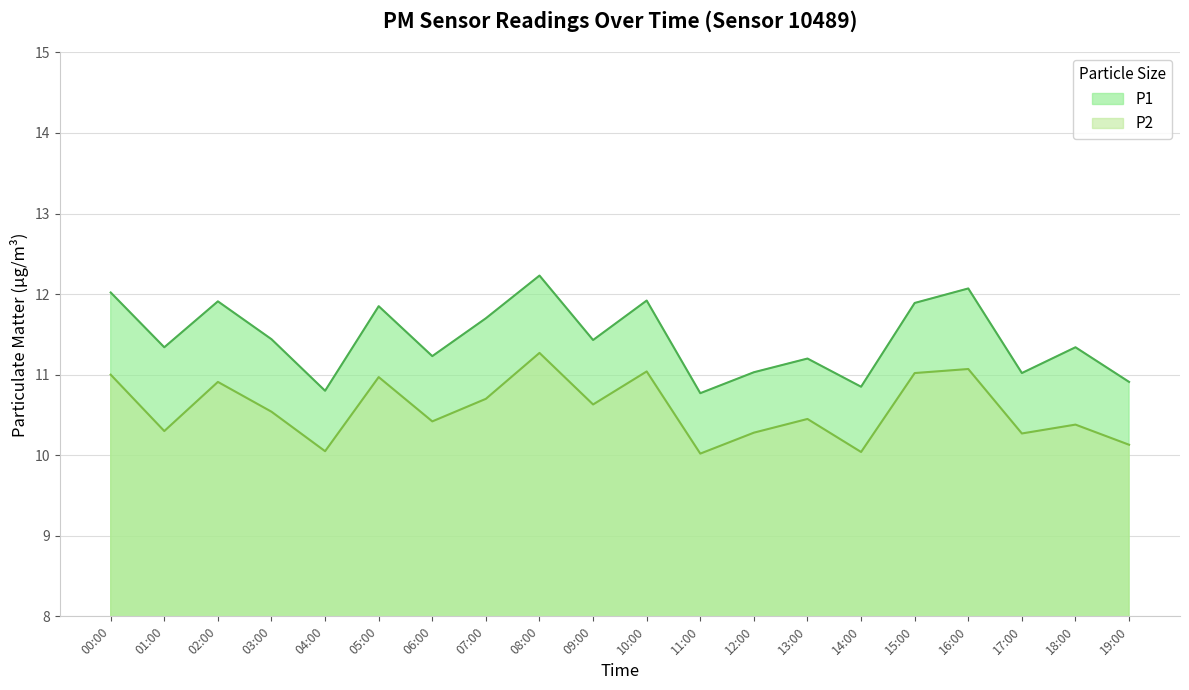

What position from the right is 15:00?

5